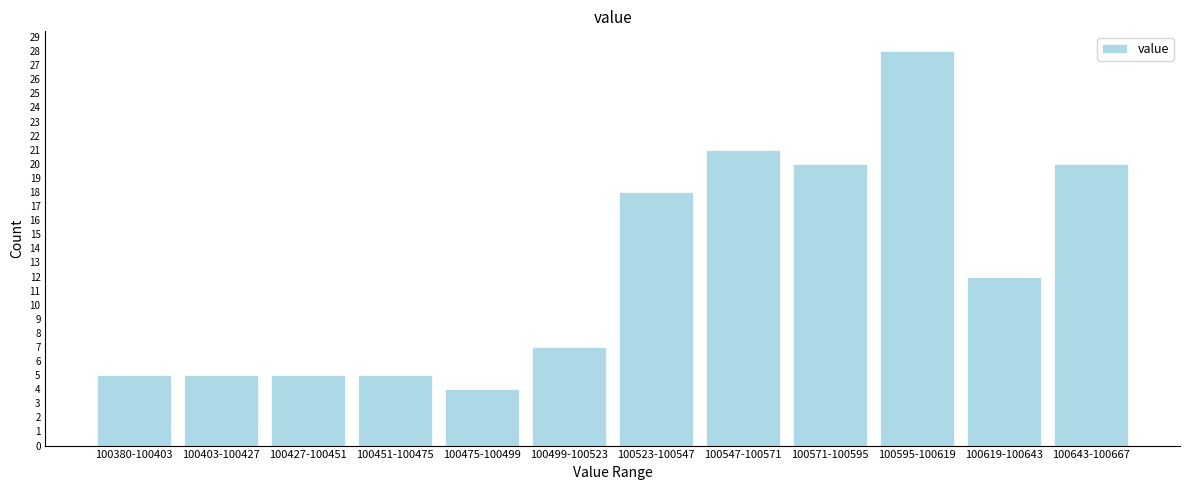

Reading left to right, transcribe all the data shown in this chart.

5	5	5	5	4	7	18	21	20	28	12	20